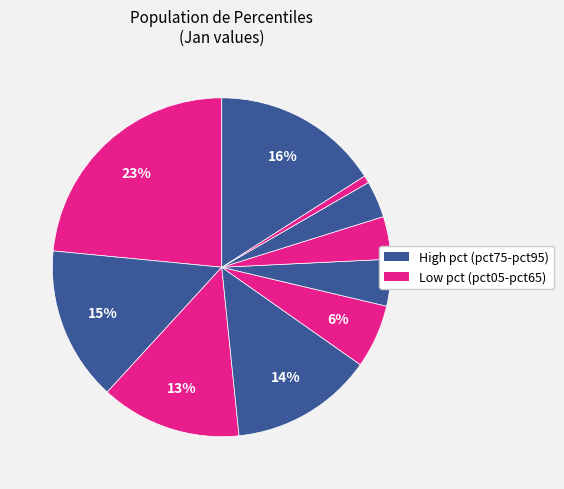

Which category has the biggest portion of the pie?

pct05